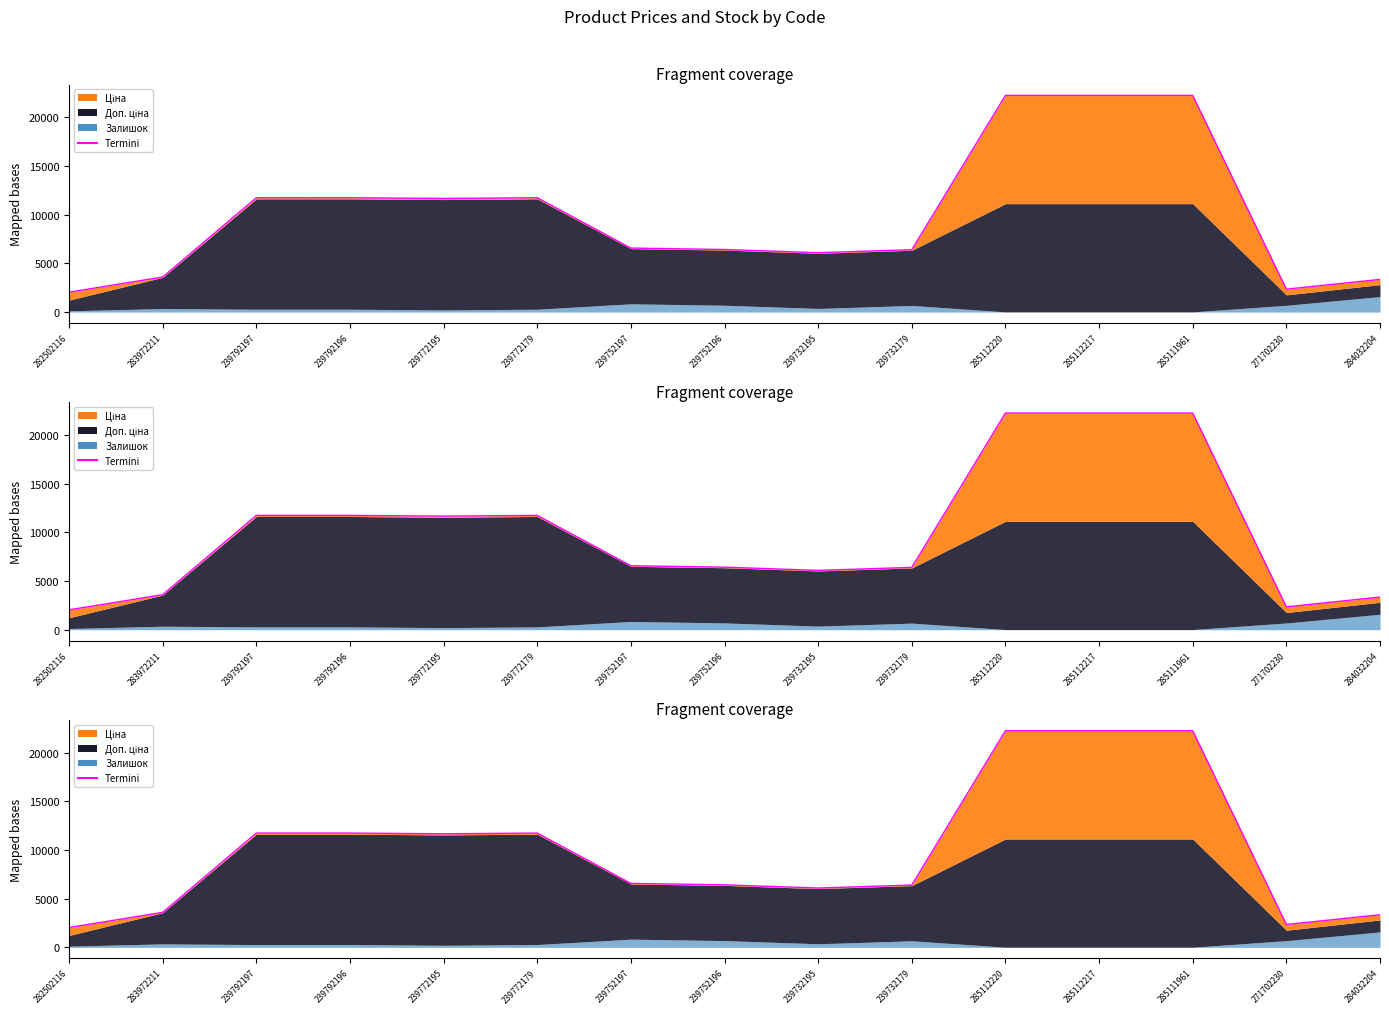

True or false: Ціна has more than 1 interior local peaks.

False